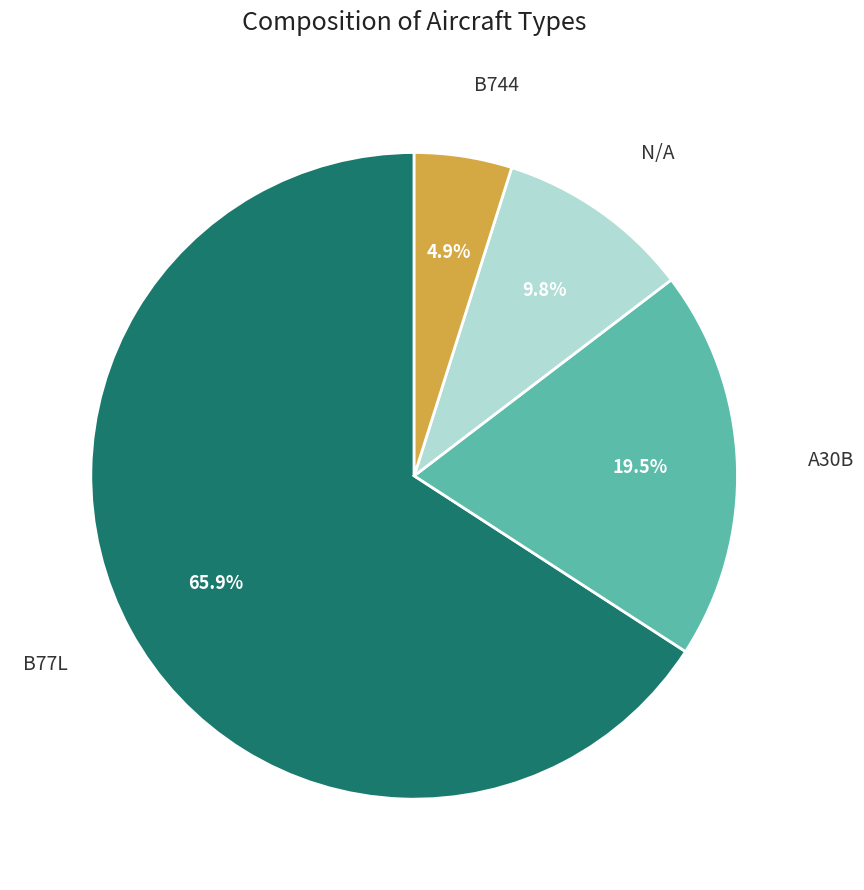

The N/A slice represents 10% of the pie. True or false?

True